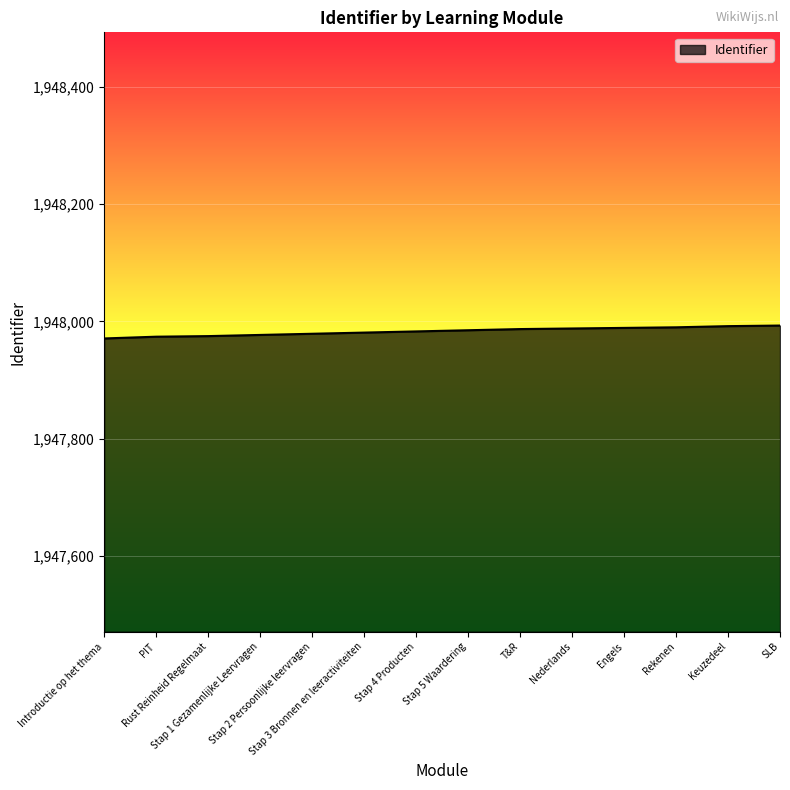

What is the greatest value displayed?

1947993